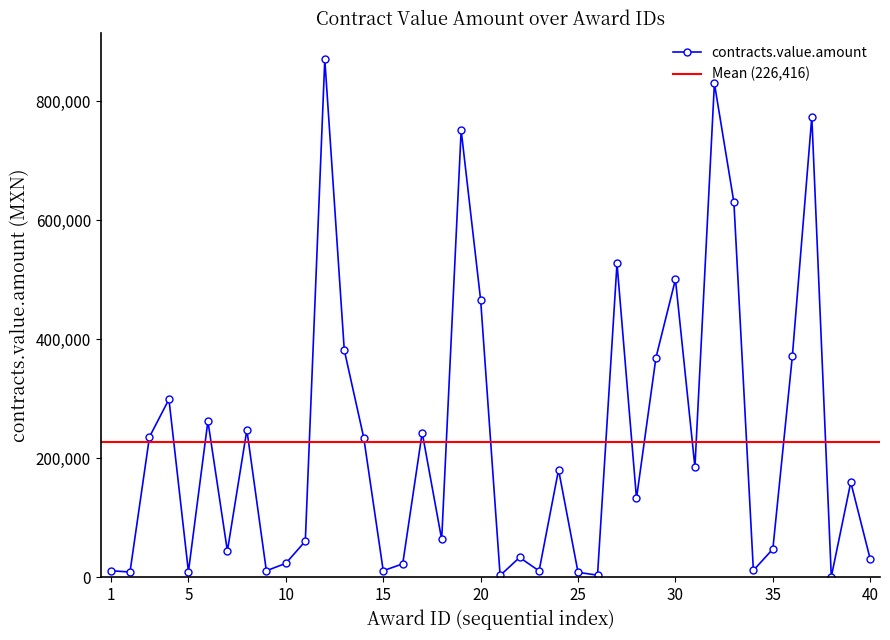

What is the highest value of the contracts.value.amount series?

870290.6